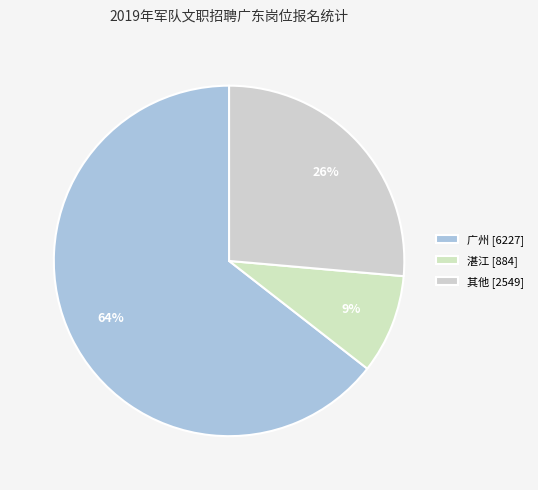

Count the number of slices in the pie.

3